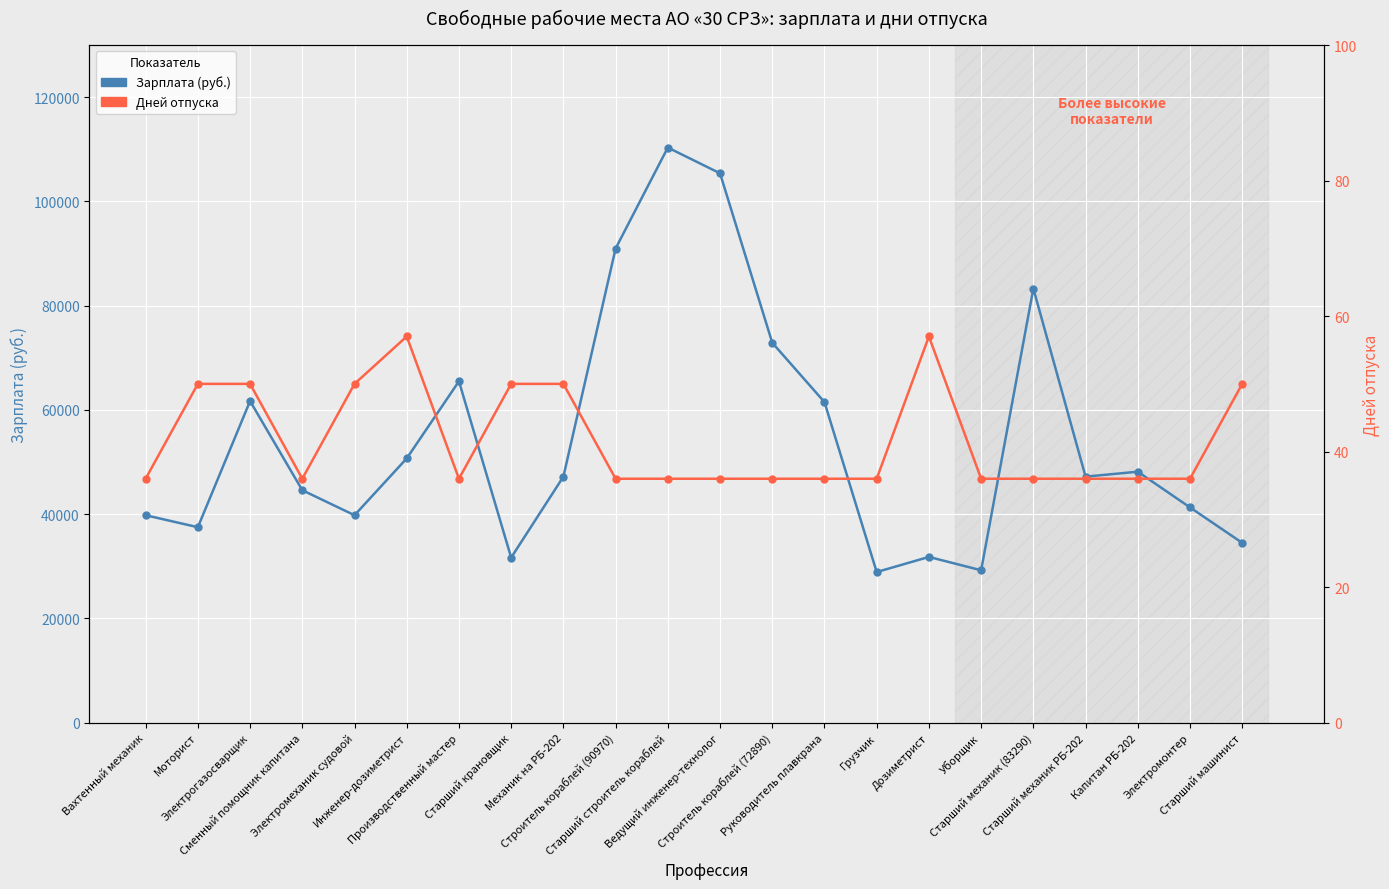

Reading left to right, what are all the values shown in this chart?

Зарплата (руб.): Вахтенный механик=39800	Моторист=37500	Электрогазосварщик=61700	Сменный помощник капитана=44600	Электромеханик судовой=39800	Инженер-дозиметрист=50700	Производственный мастер=65500	Старший крановщик=31670	Механик на РБ-202=47200	Строитель кораблей (90970)=90970	Старший строитель кораблей=110340	Ведущий инженер-технолог=105400	Строитель кораблей (72890)=72890	Руководитель плавкрана=61500	Грузчик=28900	Дозиметрист=31800	Уборщик=29236	Старший механик (83290)=83290	Старший механик РБ-202=47200	Капитан РБ-202=48150	Электромонтер=41300	Старший машинист=34500
Дней отпуска: Вахтенный механик=36	Моторист=50	Электрогазосварщик=50	Сменный помощник капитана=36	Электромеханик судовой=50	Инженер-дозиметрист=57	Производственный мастер=36	Старший крановщик=50	Механик на РБ-202=50	Строитель кораблей (90970)=36	Старший строитель кораблей=36	Ведущий инженер-технолог=36	Строитель кораблей (72890)=36	Руководитель плавкрана=36	Грузчик=36	Дозиметрист=57	Уборщик=36	Старший механик (83290)=36	Старший механик РБ-202=36	Капитан РБ-202=36	Электромонтер=36	Старший машинист=50